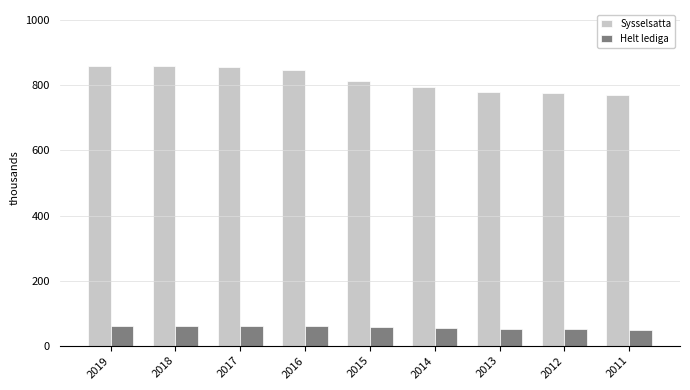

Is the value of Helt lediga at 2019 greater than the value of Sysselsatta at 2012?

No